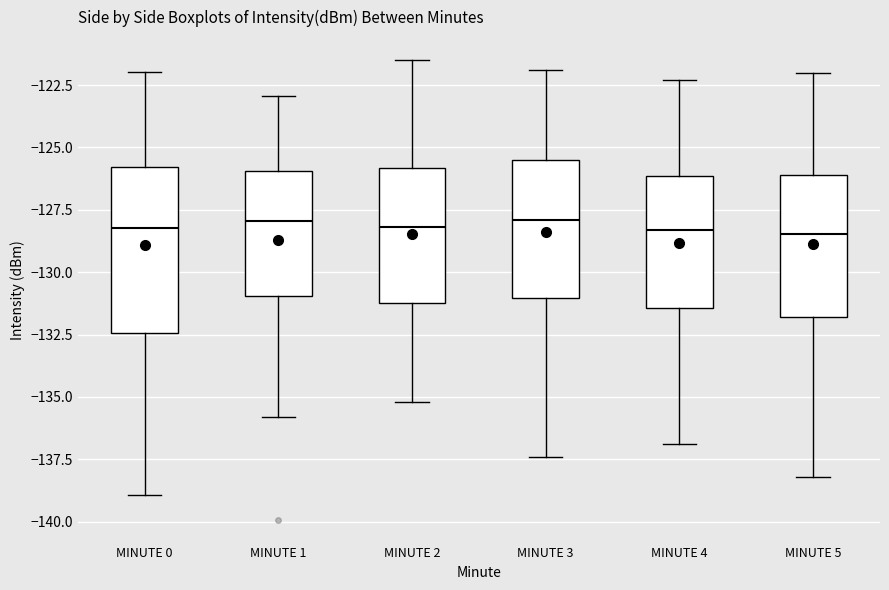

Reading left to right, transcribe this box plot: for each box, give where its median line is, the range the box spans, and where its two whiskers end, as read against the y-axis. The values are not printed on the chart, so give them approximately, as read against the axis.

MINUTE 0: median -128.0, box -132.5 to -126.0, whiskers -139.0 to -122.0
MINUTE 1: median -128.0, box -131.0 to -126.0, whiskers -136.0 to -123.0
MINUTE 2: median -128.0, box -131.0 to -126.0, whiskers -135.0 to -121.5
MINUTE 3: median -128.0, box -131.0 to -125.5, whiskers -137.5 to -122.0
MINUTE 4: median -128.5, box -131.5 to -126.0, whiskers -137.0 to -122.5
MINUTE 5: median -128.5, box -132.0 to -126.0, whiskers -138.0 to -122.0